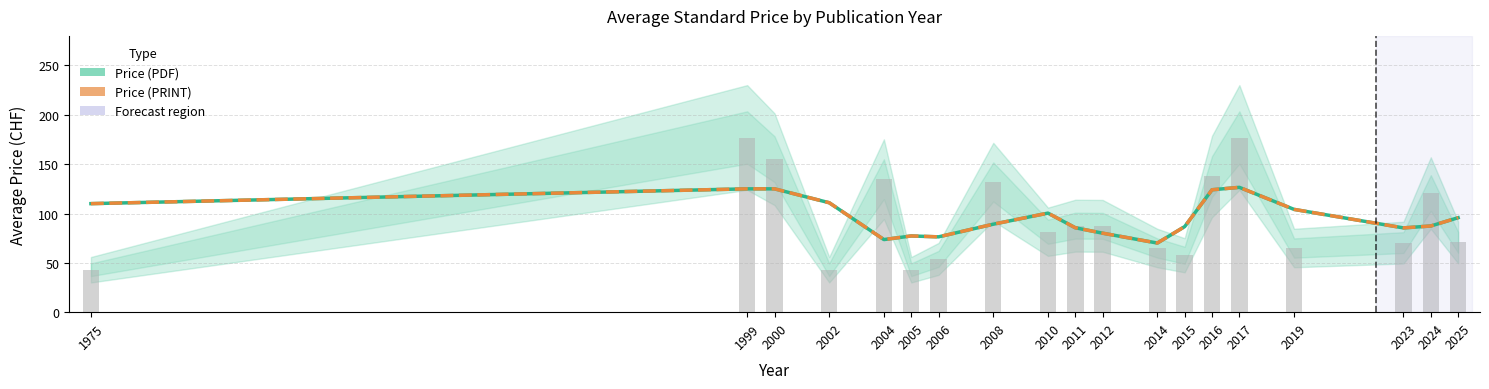

What is the difference between the maximum and second lowest values in the Price (PRINT) series?

52.9